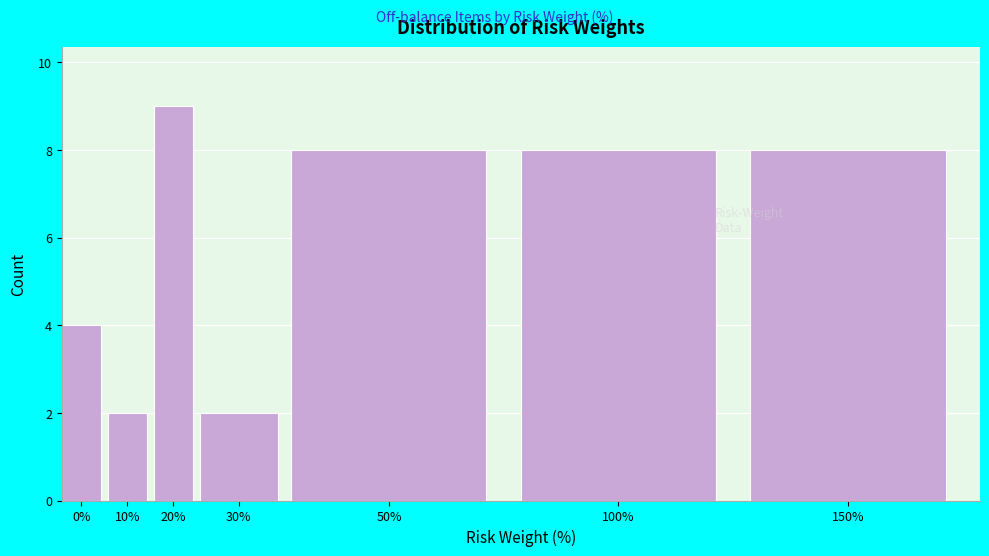

Reading left to right, list all the values displayed in this chart.

4	2	9	2	8	8	8